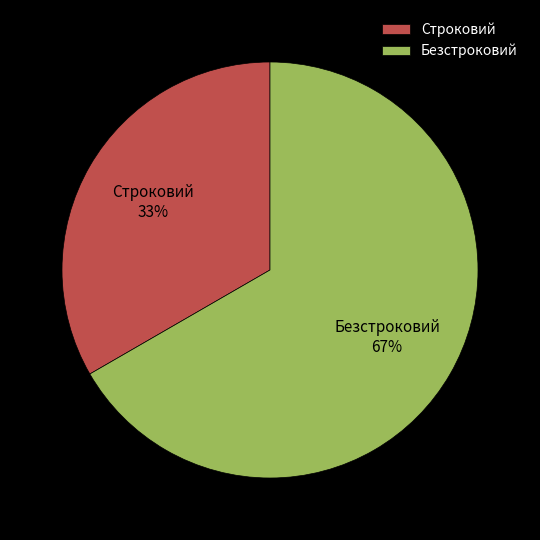

Is Строковий the majority of the pie?

No